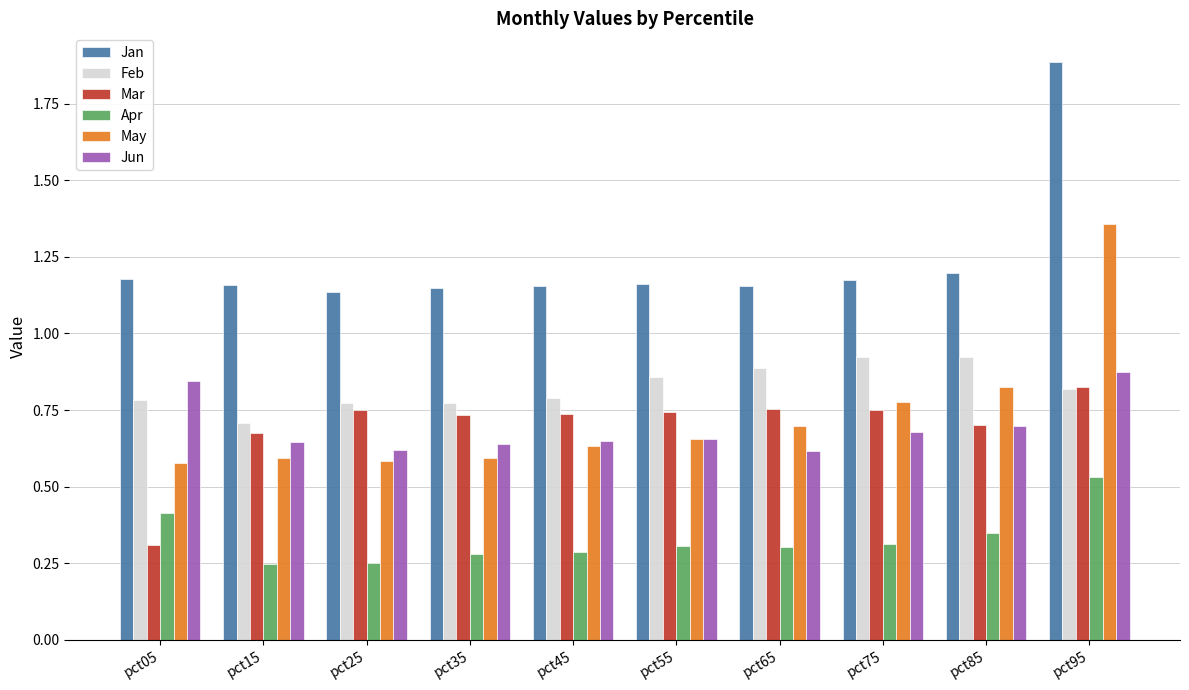

Which series has the widest spread of values?

May